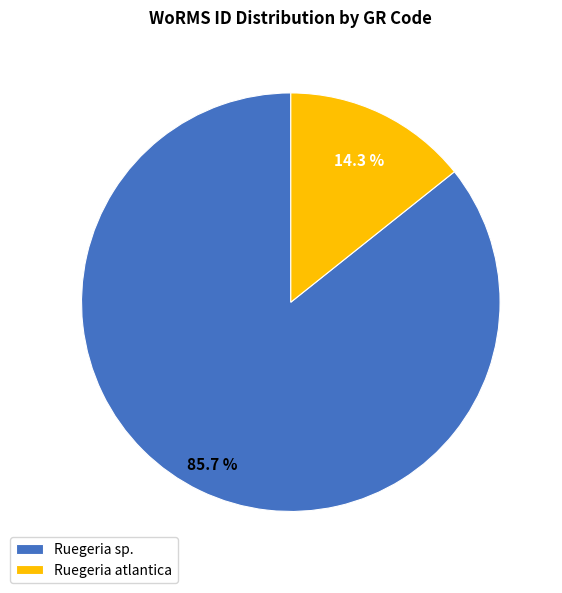

Which category has the biggest portion of the pie?

Ruegeria sp.